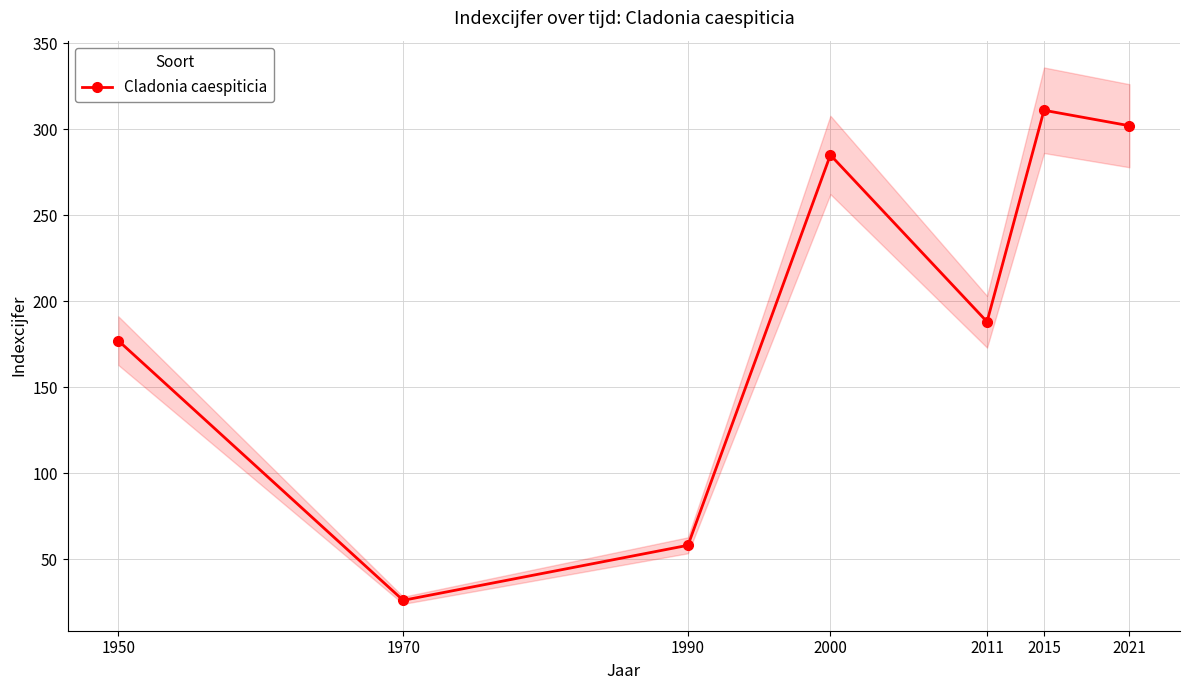

How many interior local valleys (lower than both neighbors) does the data have?

2